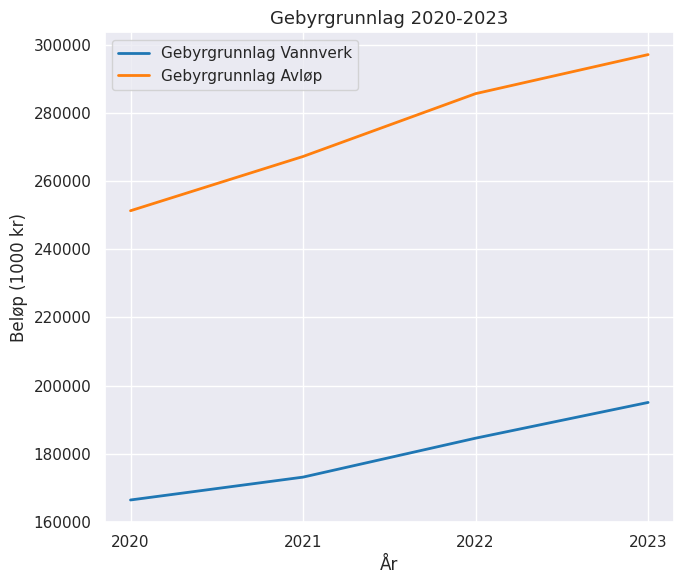

Is this an area chart (filled region under the line)?

No